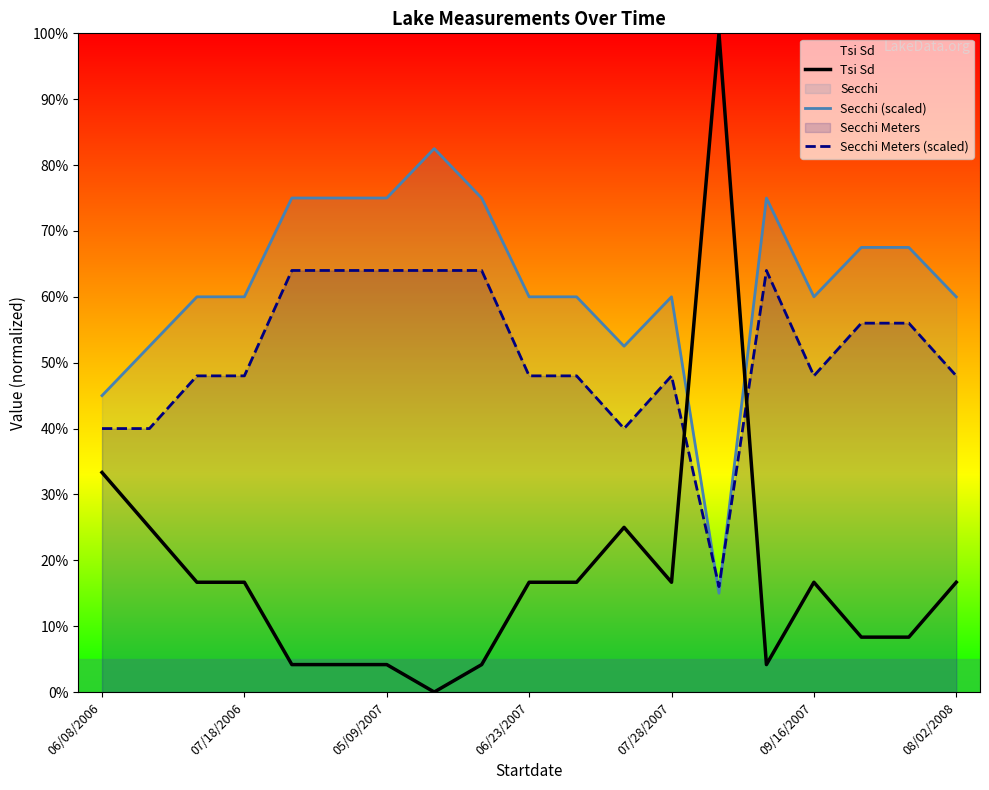

What is the minimum value for Secchi (scaled)?

15.0